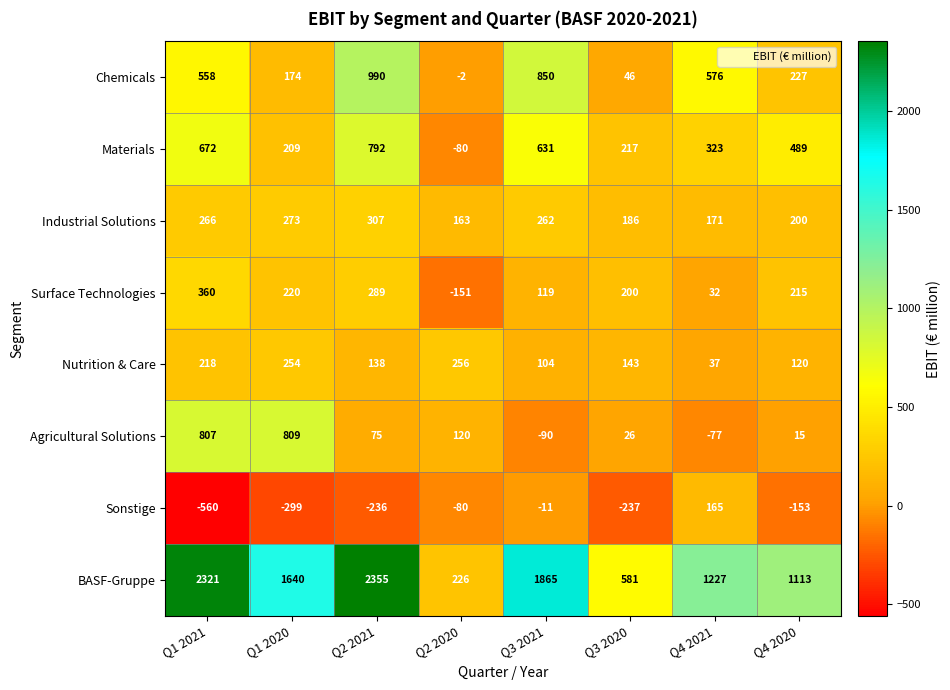

Which series has the widest spread of values?

BASF-Gruppe